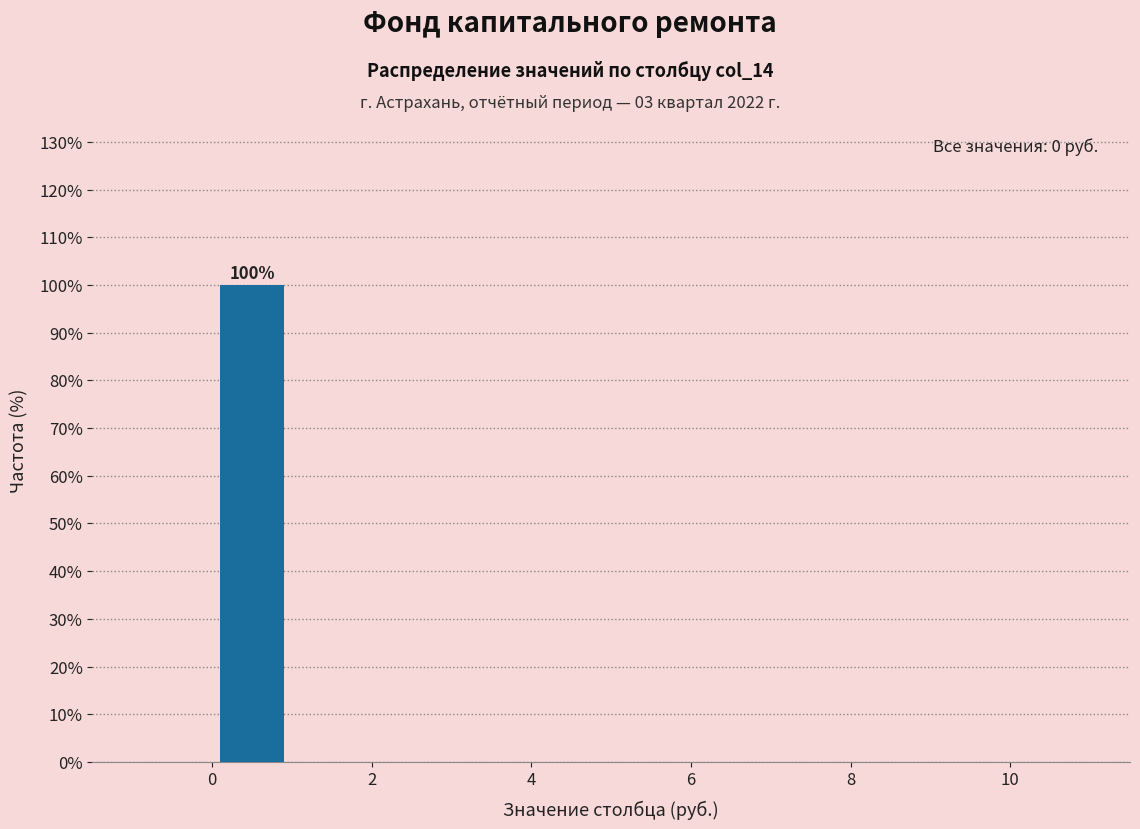

Which range on the x-axis has the tallest bar?

0 to 1